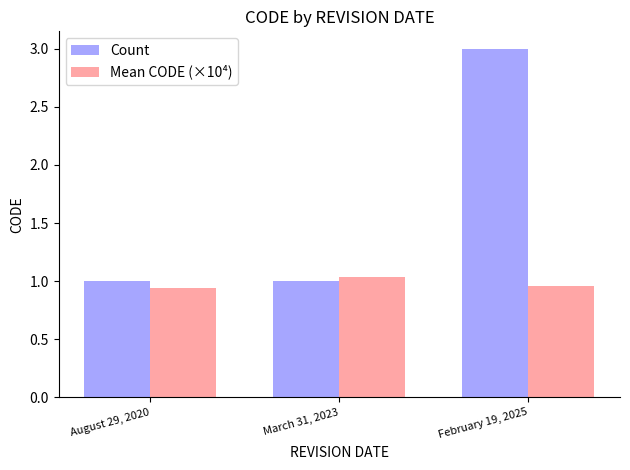

Count the number of categories in the chart.

3